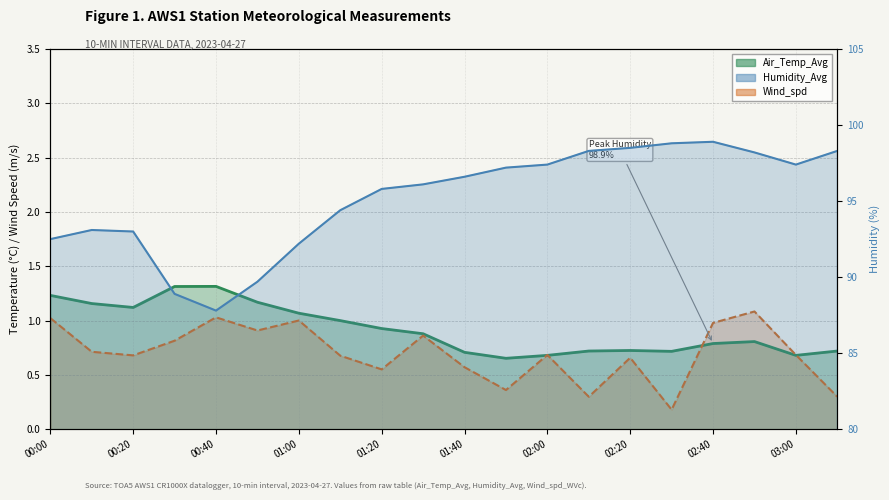

Between 00:00 and 02:40, which is larger?

00:00